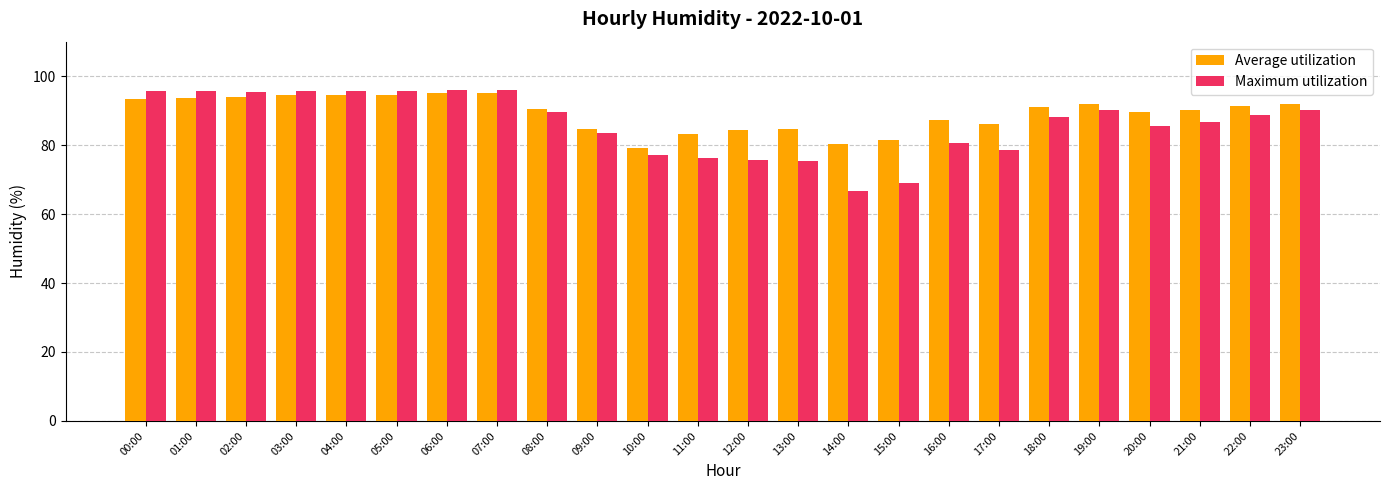

Which series changed the most between 05:00 and 12:00?

Maximum utilization